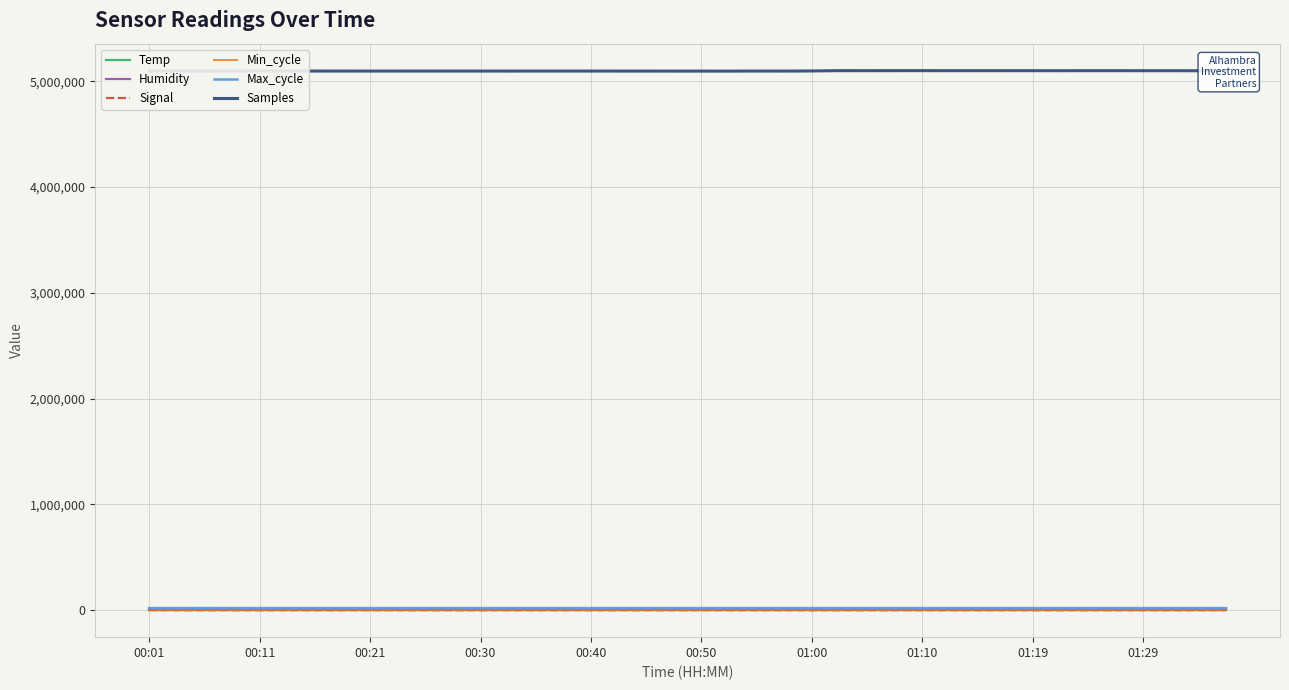

Which series has the largest range (max minus min)?

Samples